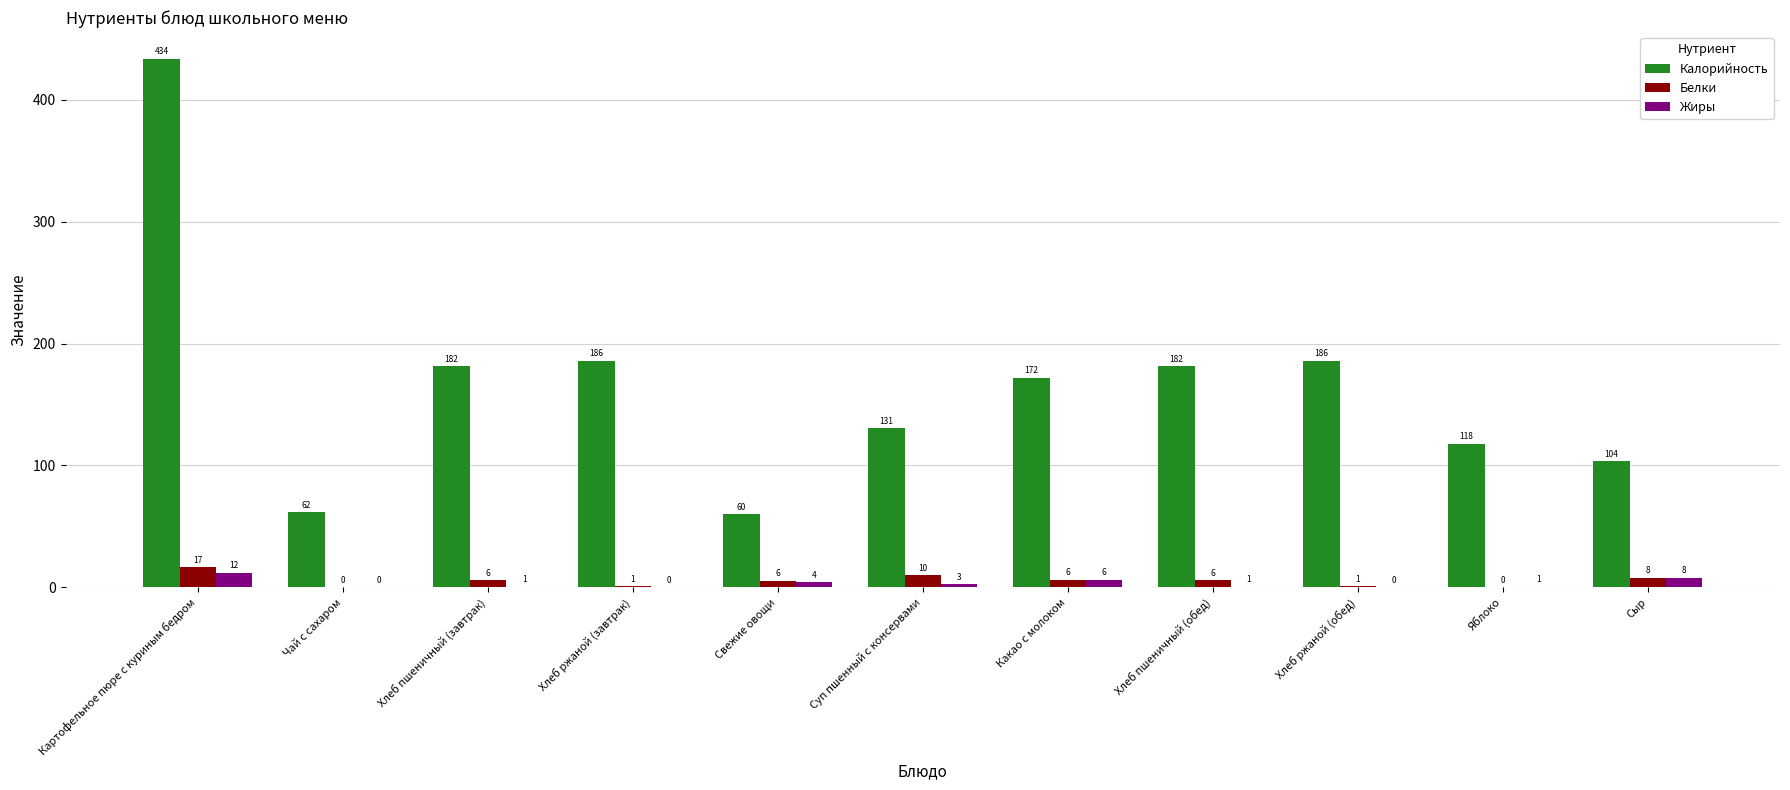

What is the total value across all series at Какао с молоком?

184.4